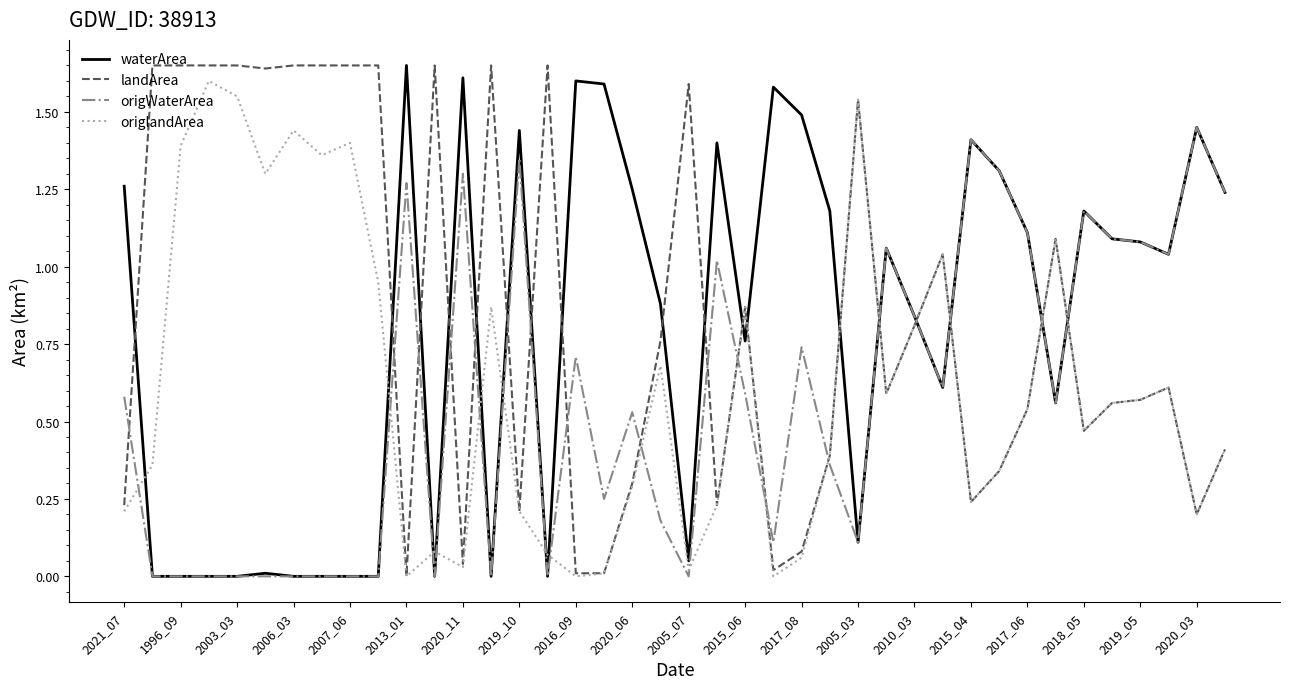

What are all the series names shown in the legend?

waterArea, landArea, origWaterArea, origlandArea